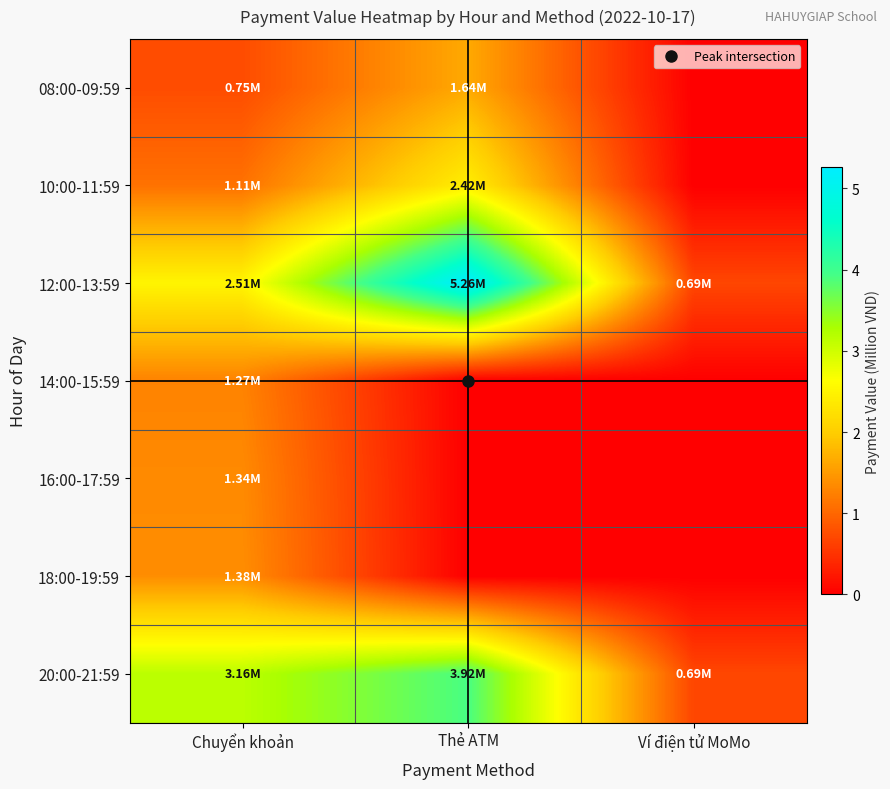

What is the difference between the highest and lowest values at Ví điện tử MoMo?

0.7